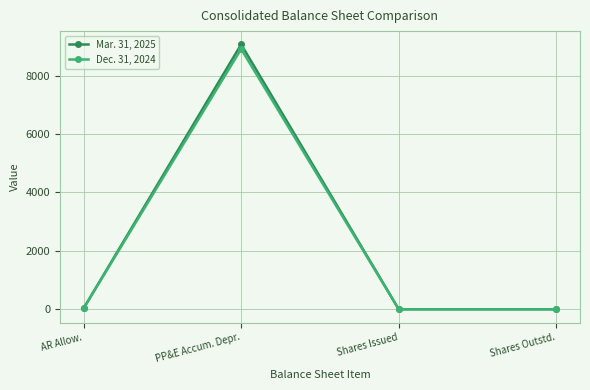

True or false: Dec. 31, 2024 has more than 0 interior local peaks.

True